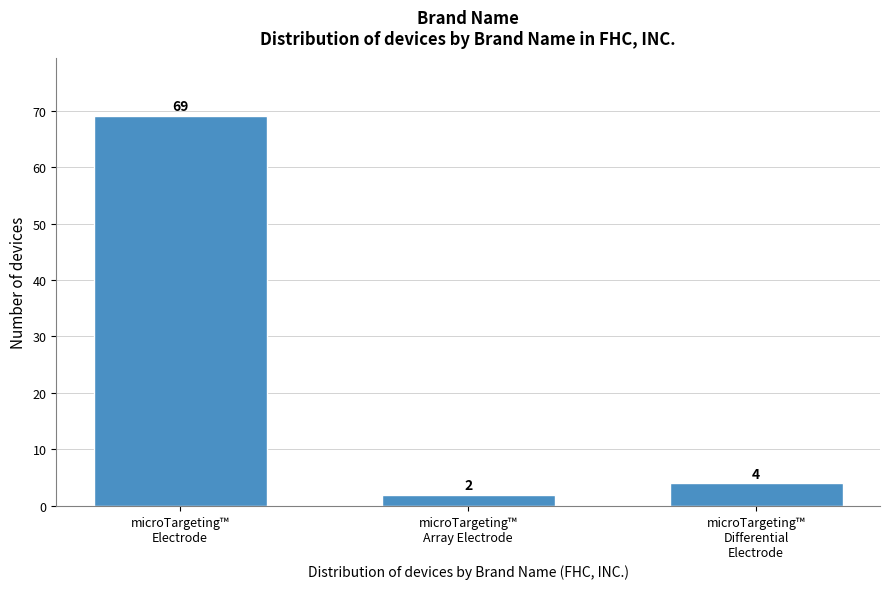

Reading right to left, transcribe all the data shown in this chart.

4	2	69